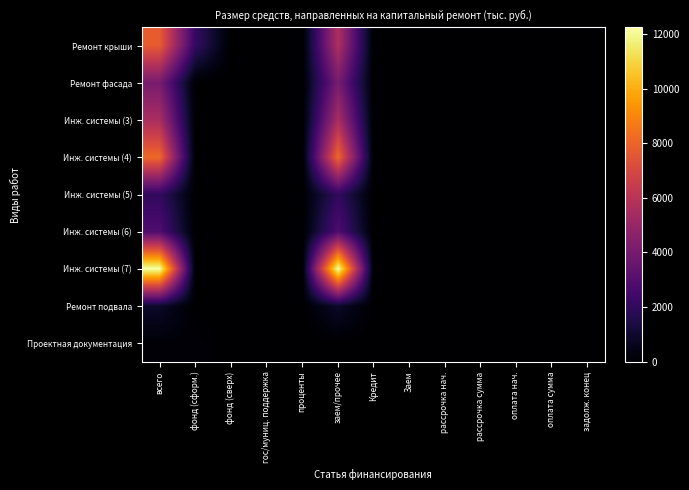

Which category has the lowest value across all series?

фонд (сверх)